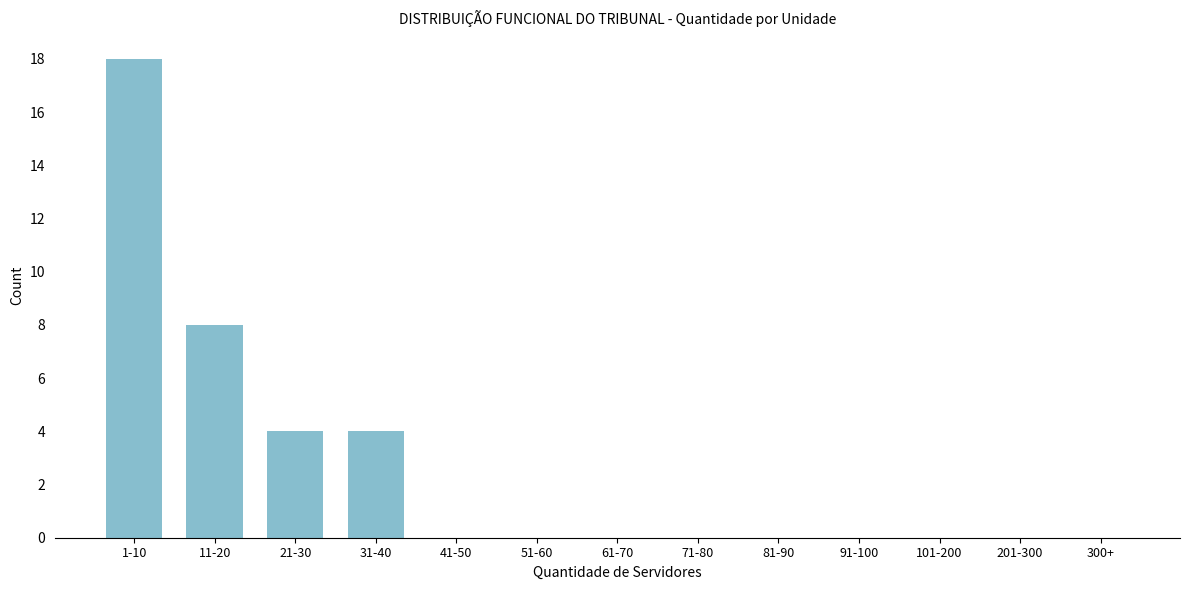

Reading left to right, extract all data points from this chart.

1-10=18	11-20=8	21-30=4	31-40=4	41-50=0	51-60=0	61-70=0	71-80=0	81-90=0	91-100=0	101-200=0	201-300=0	300+=0